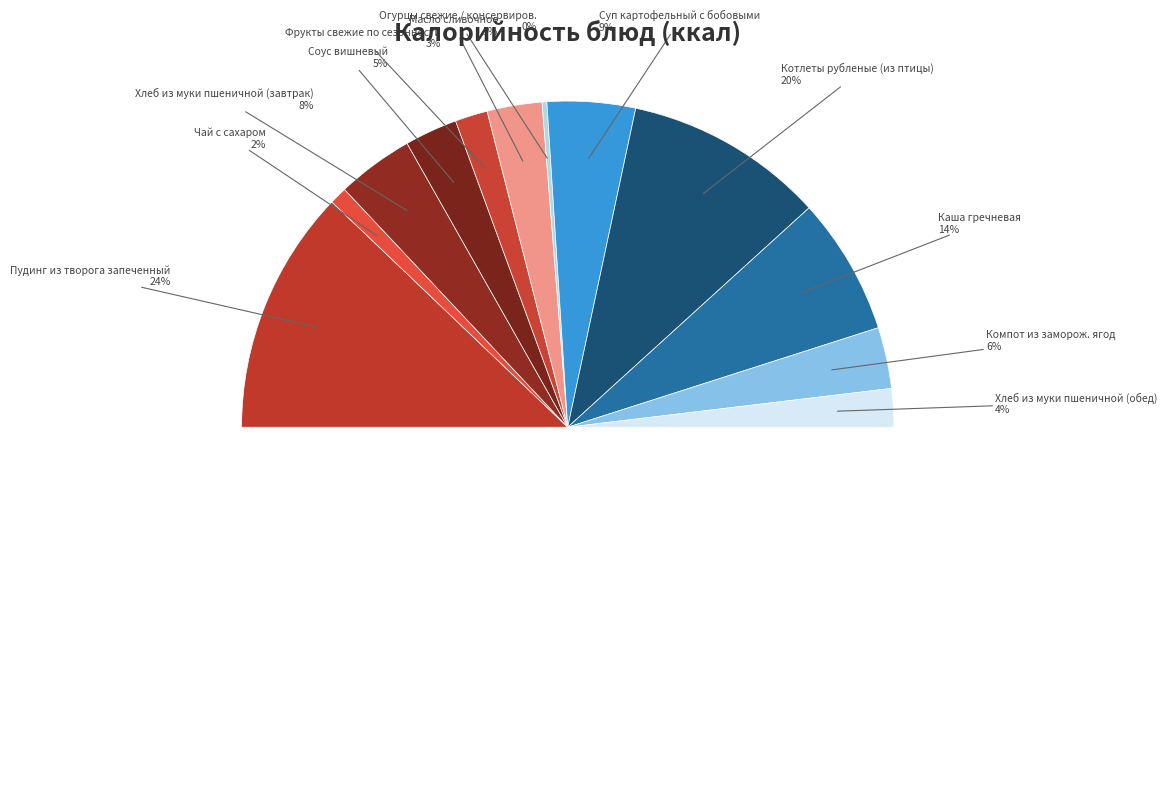

Is Фрукты свежие по сезонности the majority of the pie?

No